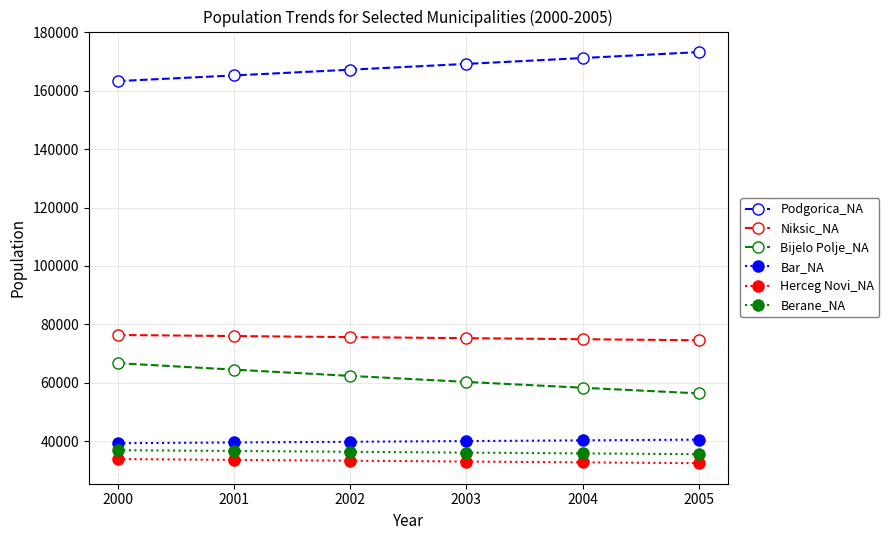

True or false: Podgorica_NA and Berane_NA intersect in this chart.

False